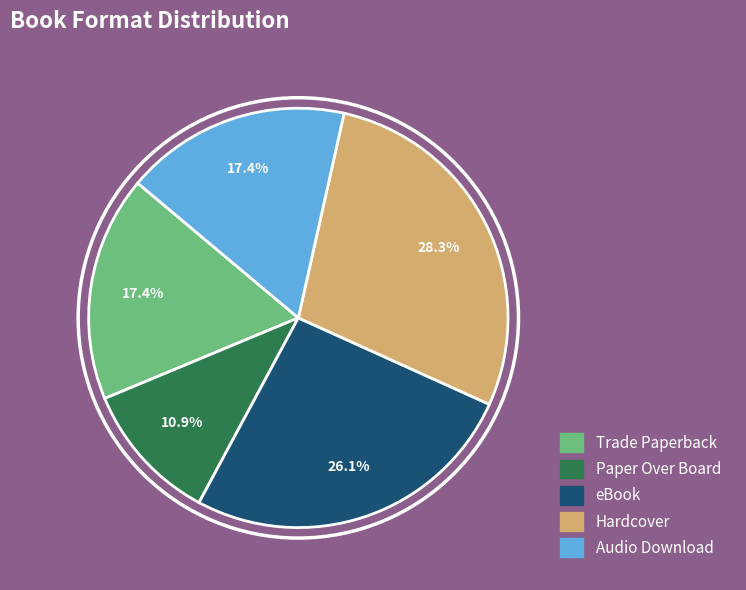

Do Hardcover and eBook together represent more than half of the pie?

Yes